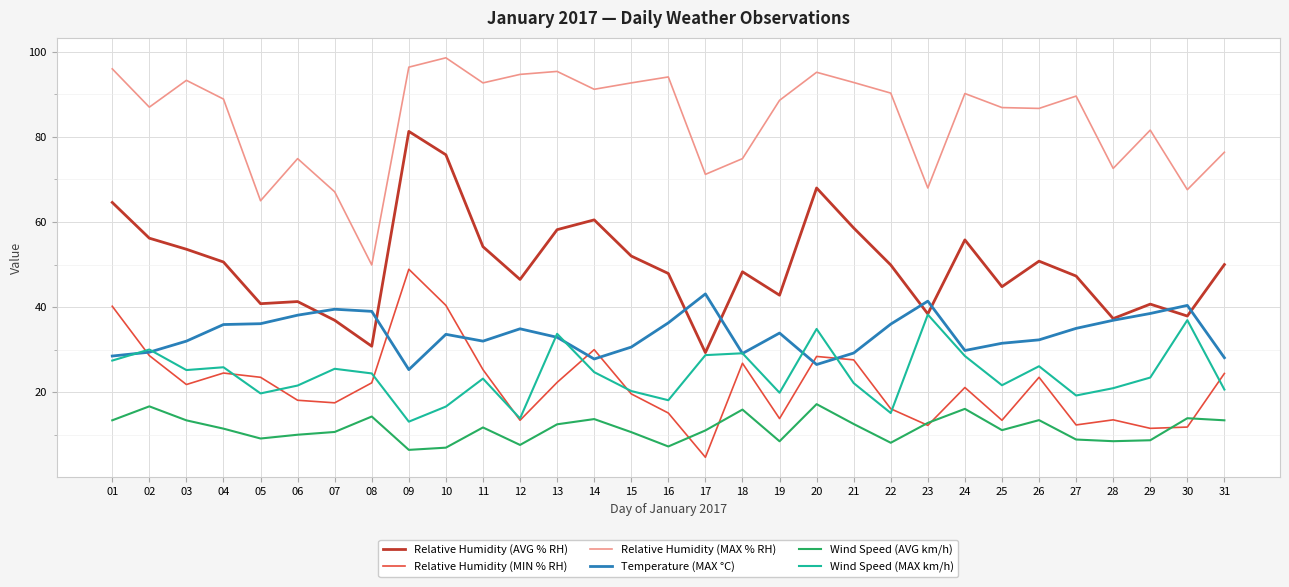

Is it true that Relative Humidity (AVG % RH) equals 75.0 at 19?

False